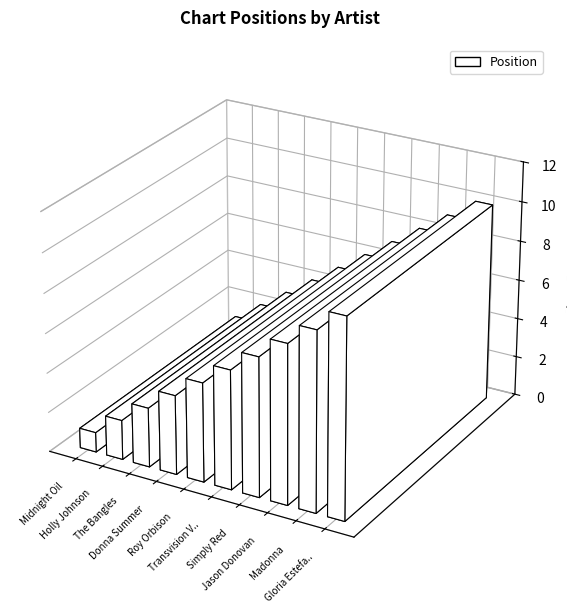

Rank the categories by value from lowest to highest.

Midnight Oil, Holly Johnson, The Bangles, Donna Summer, Roy Orbison, Transvision Vamp, Simply Red, Jason Donovan, Madonna, Gloria Estefan; Miami Sound Machine